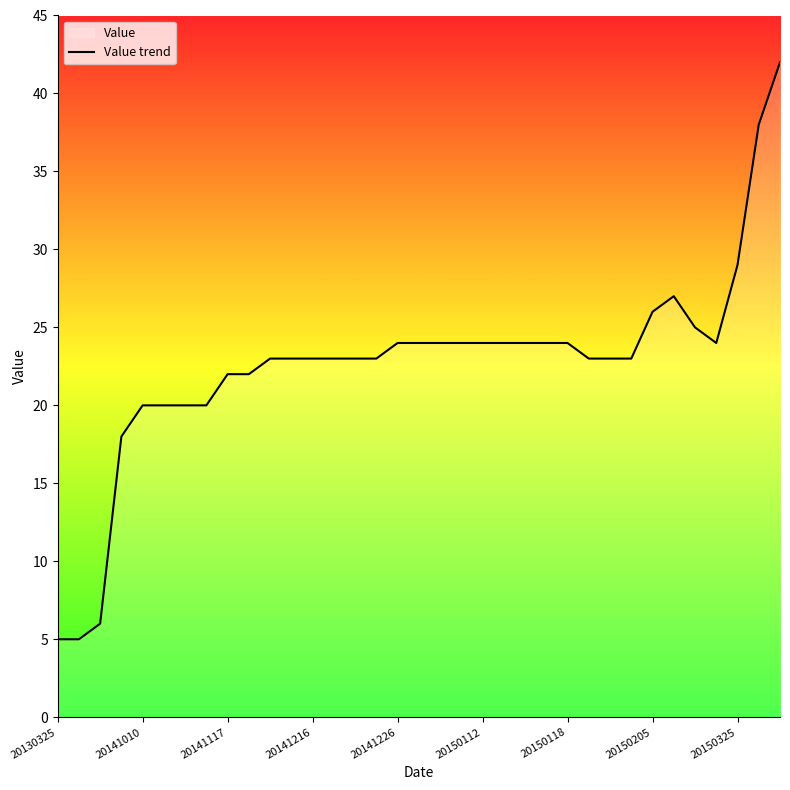

At which category does the data reach its first local peak?

29